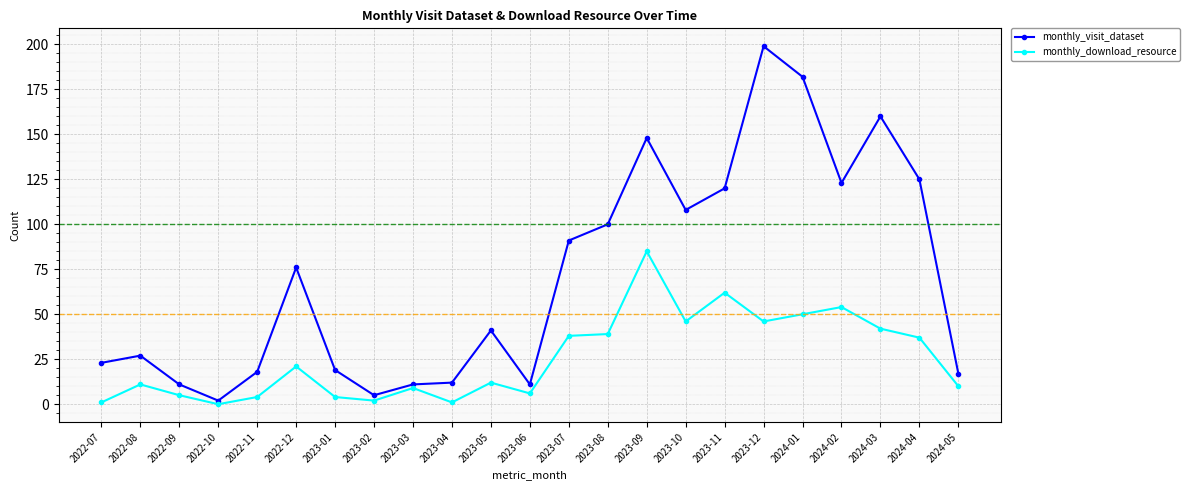

Which category has the highest value across all series?

2023-12